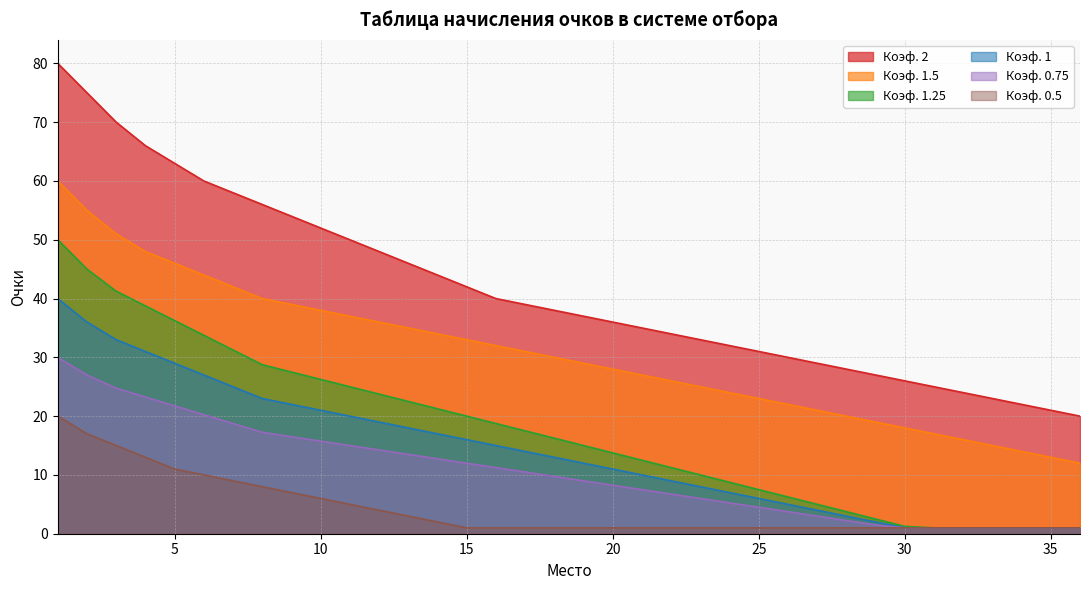

True or false: Коэф. 2 and Коэф. 1.25 intersect in this chart.

False